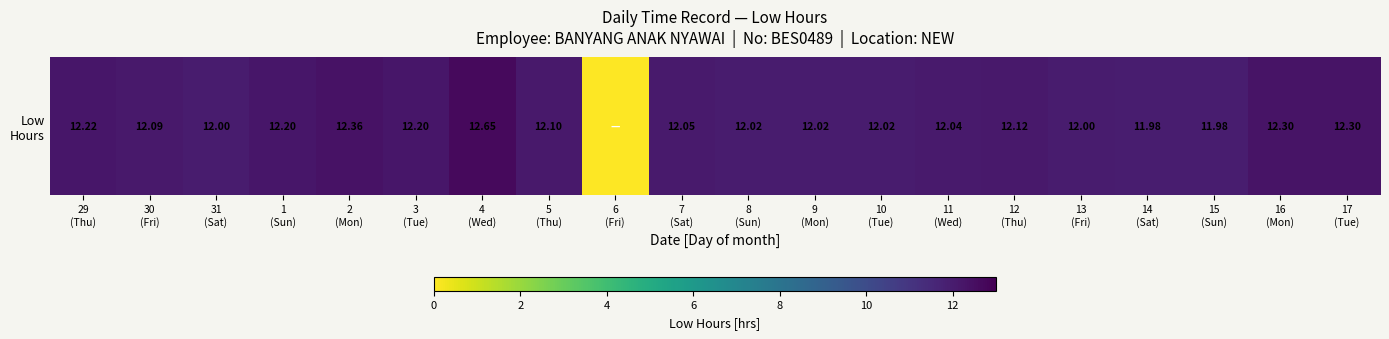

Count the number of data series in this chart.

1